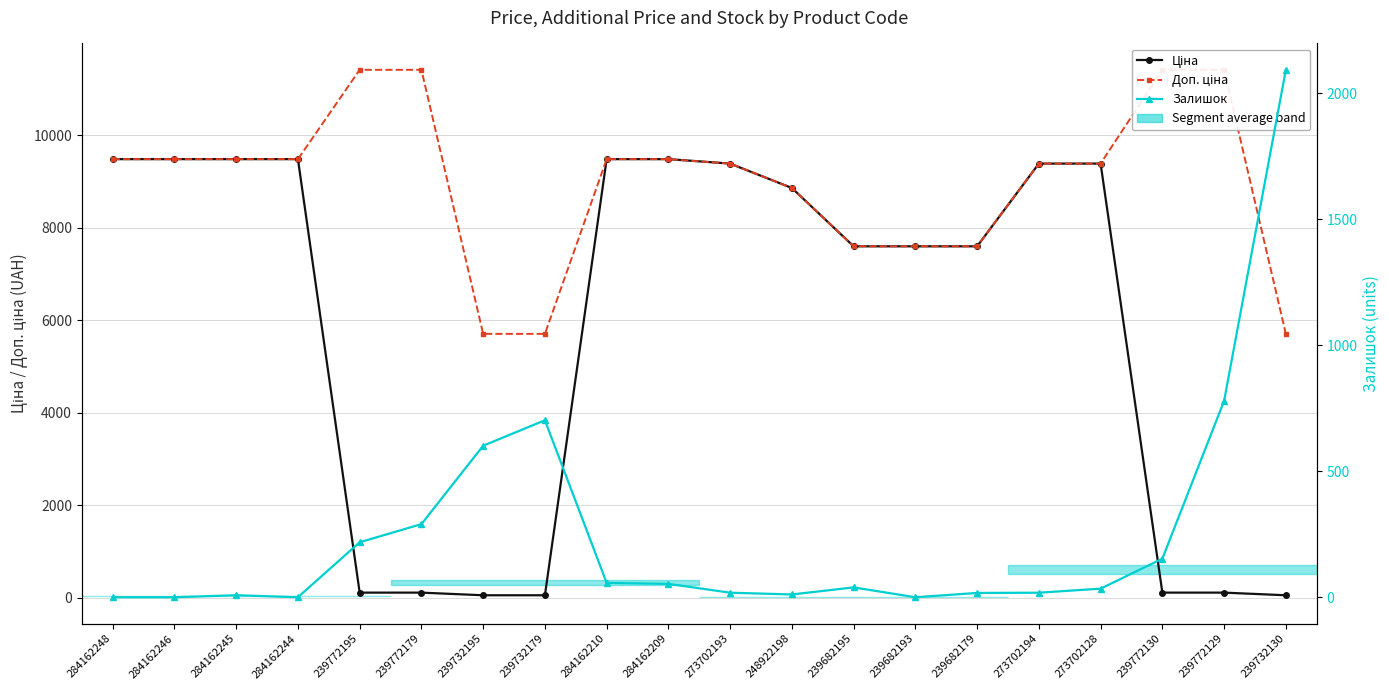

Rank the categories by Ціна value from lowest to highest.

239732195, 239732179, 239732130, 239772195, 239772179, 239772130, 239772129, 239682195, 239682193, 239682179, 248922198, 273702193, 273702194, 273702128, 284162248, 284162246, 284162245, 284162244, 284162210, 284162209